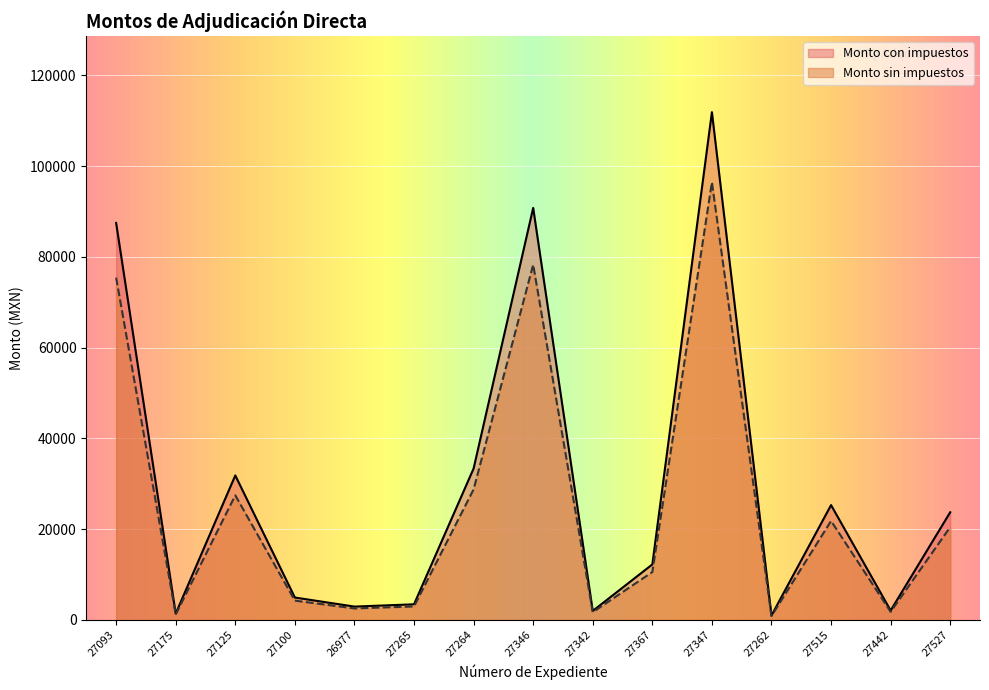

What is the minimum value shown in the chart?

843.0